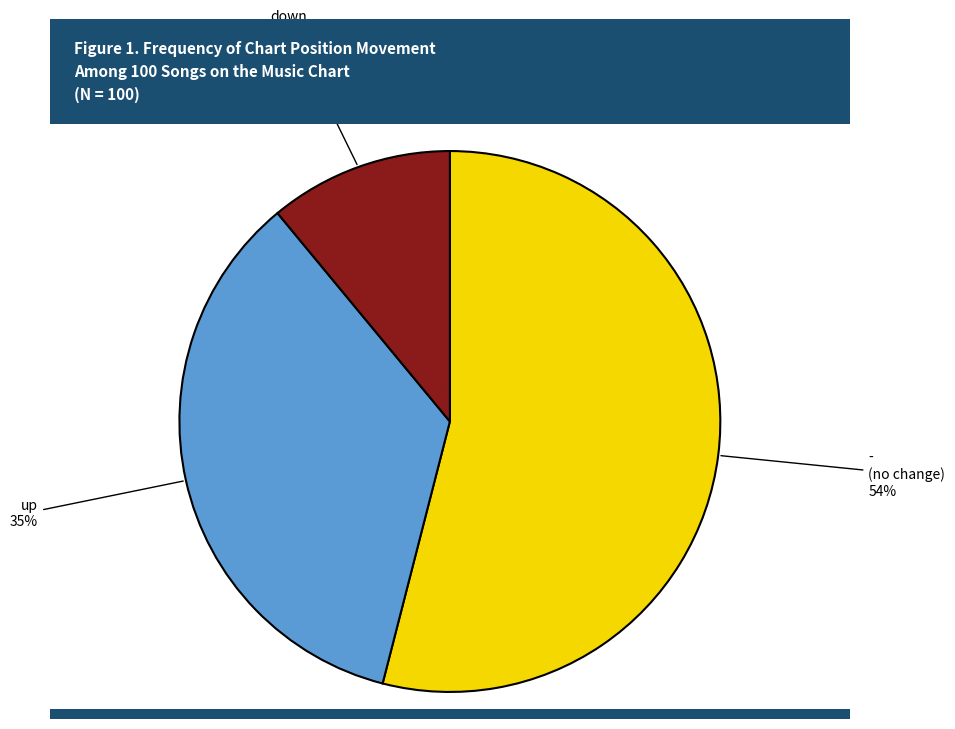

Is there a majority slice in this chart?

Yes